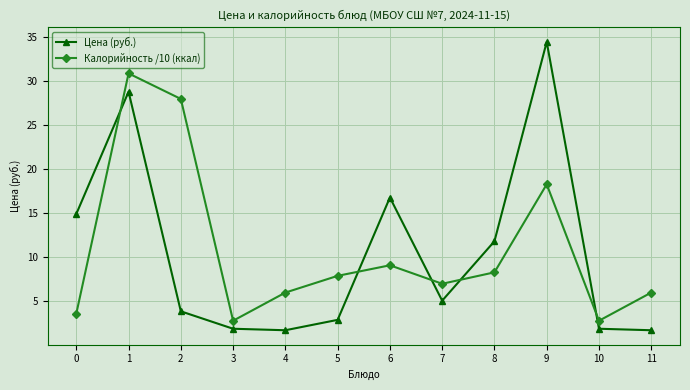

Where is the first local minimum for Калорийность /10 (ккал)?

3